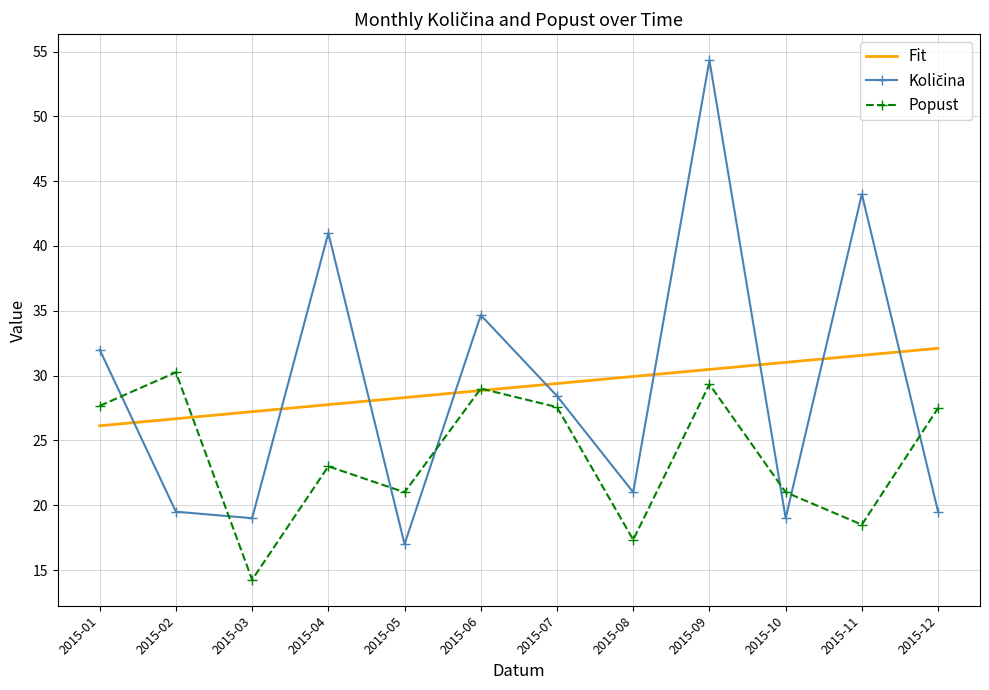

Between 2015-01 and 2015-03, which series saw the biggest shift?

Popust